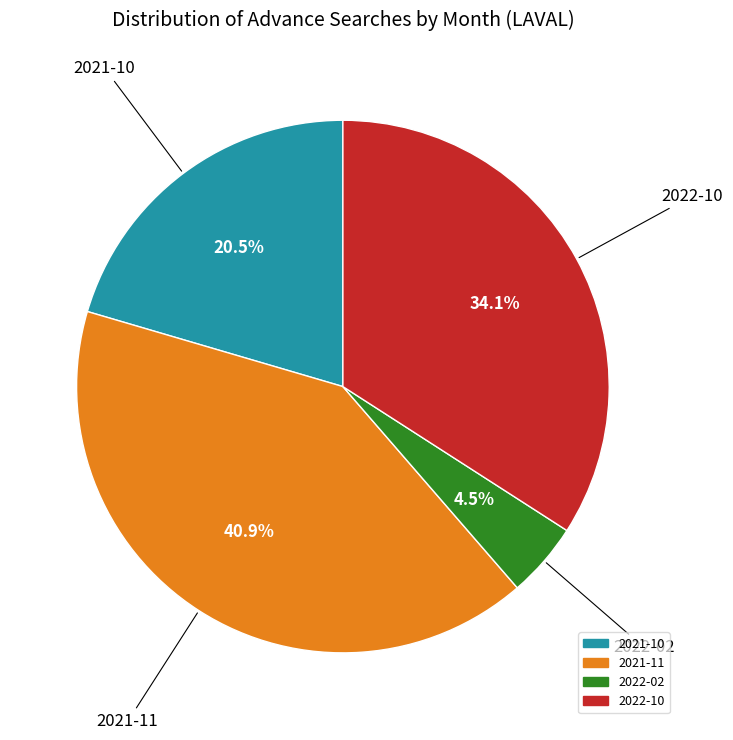

How many segments does this pie chart have?

4